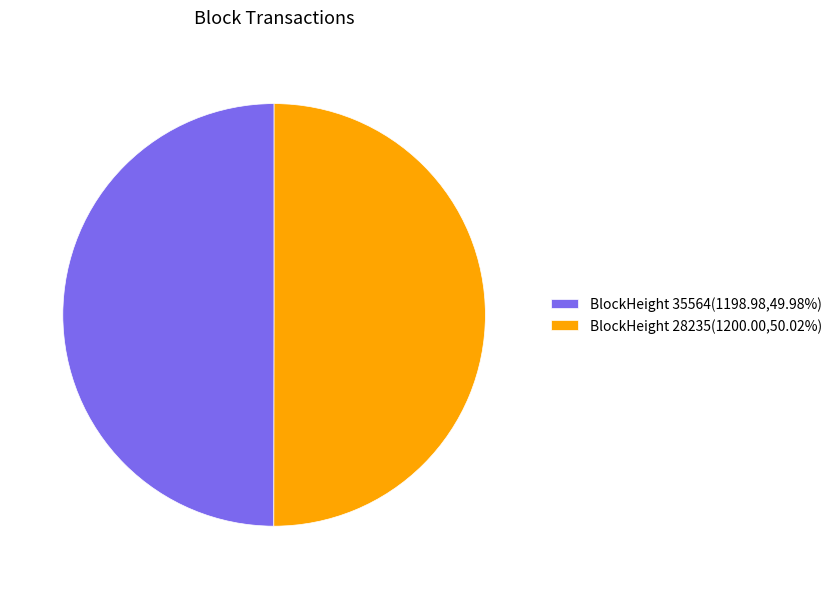

Approximately how many times larger is the value at BlockHeight 35564(1198.98,49.98%) compared to BlockHeight 28235(1200.00,50.02%)?

1.0